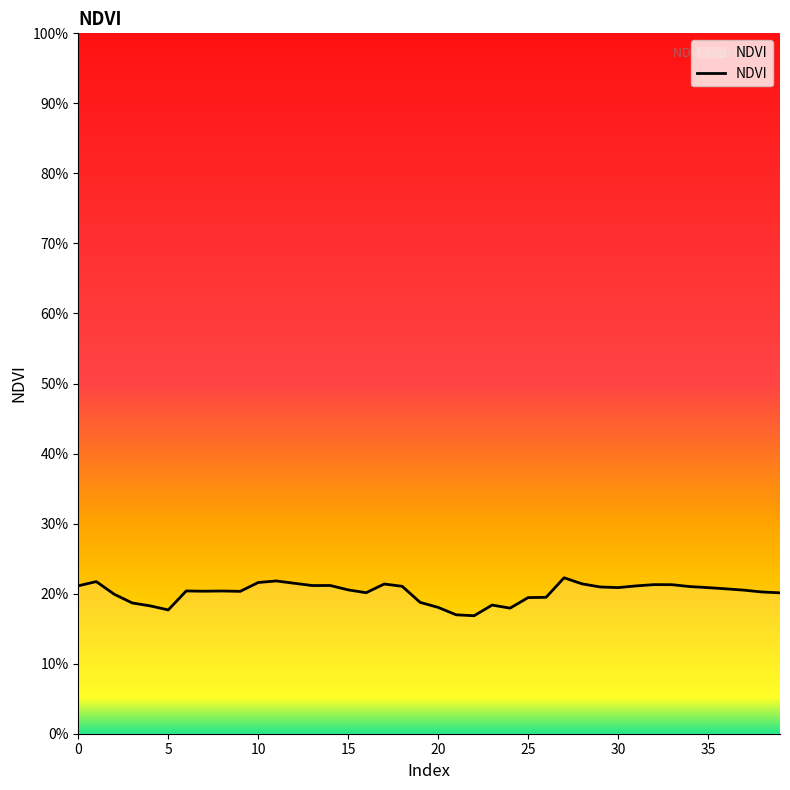

Is it true that the value at 23 is 0.2?

True